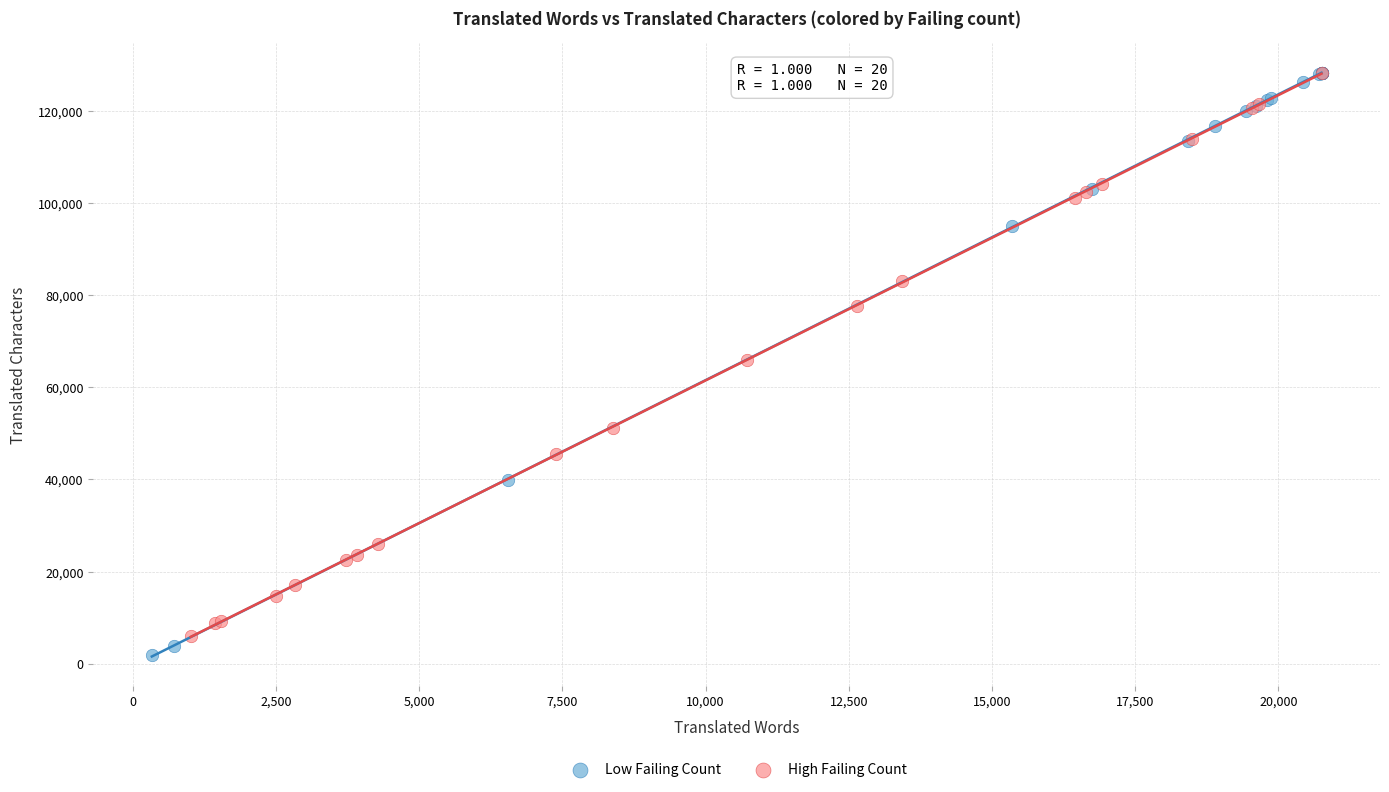

What are all the series names shown in the legend?

Low Failing Count, High Failing Count